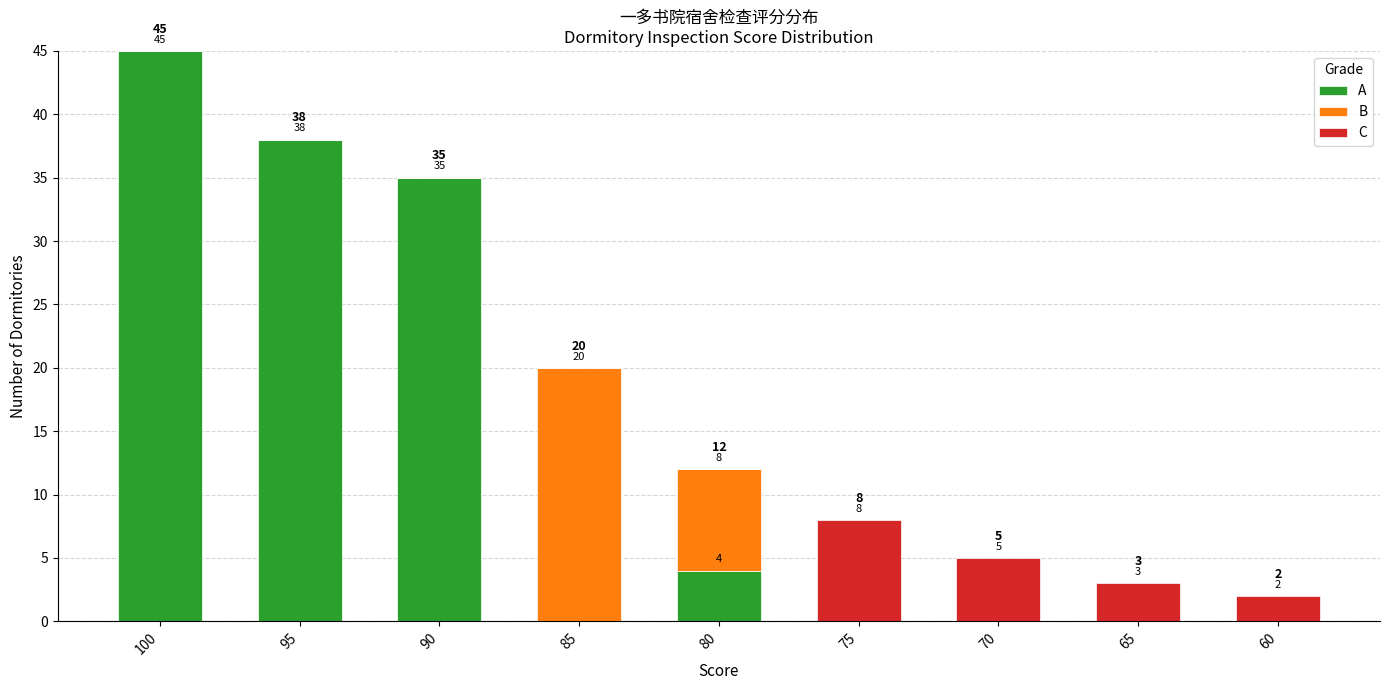

True or false: A has a value of 0 at 85.

True